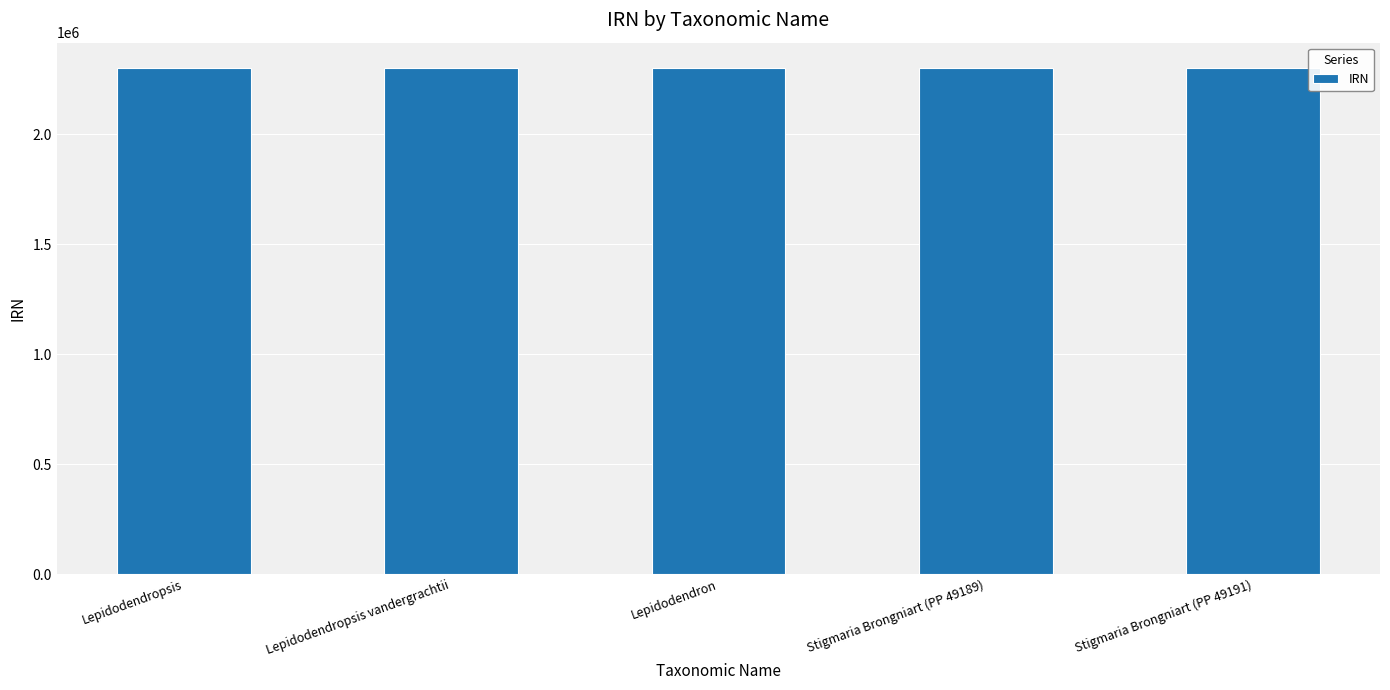

What is the label of the 3rd bar from the right?

Lepidodendron